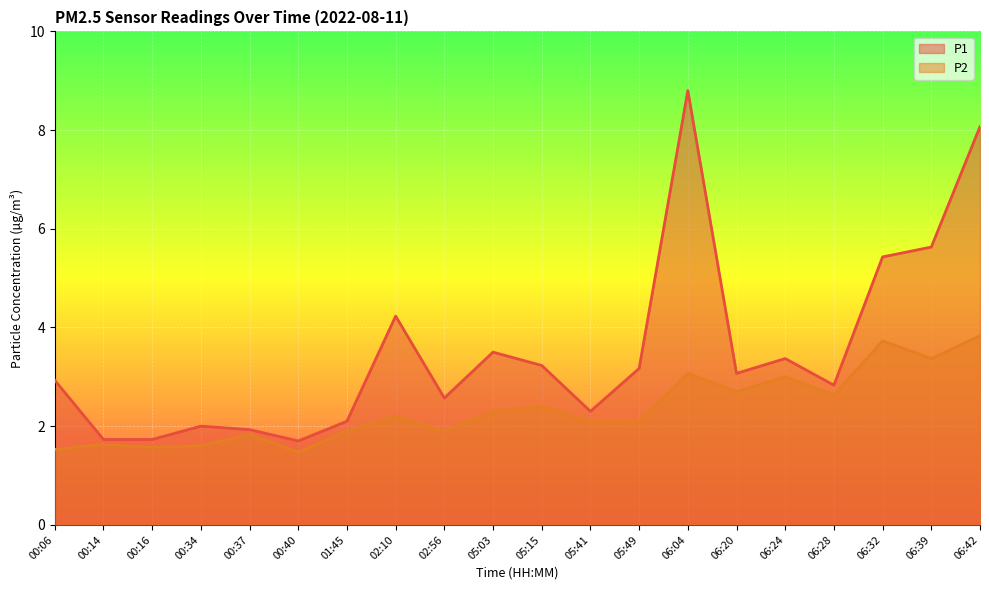

What is the total value across all series at 02:10?

6.4